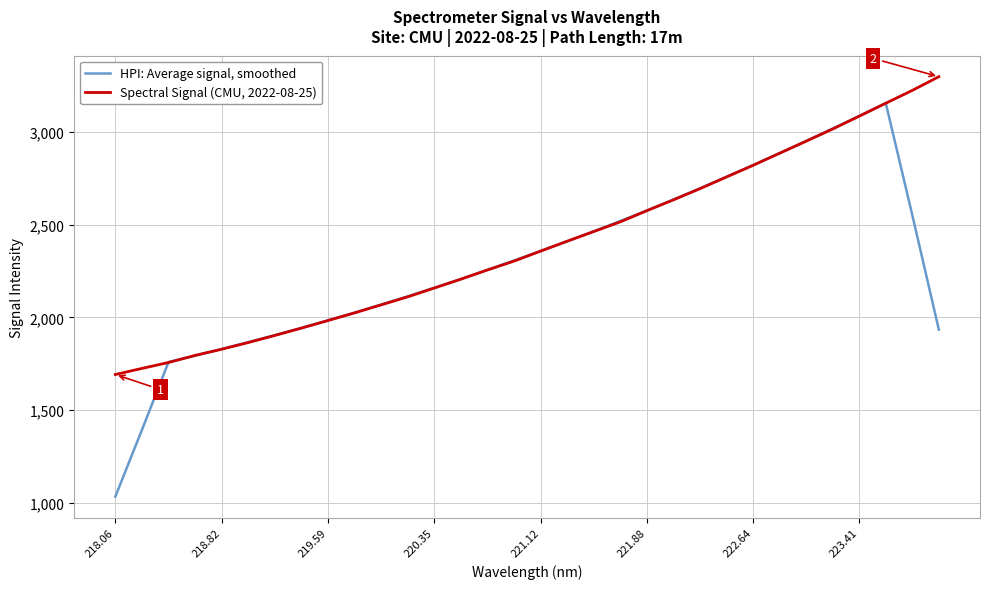

Which series has the widest spread of values?

HPI: Average signal, smoothed